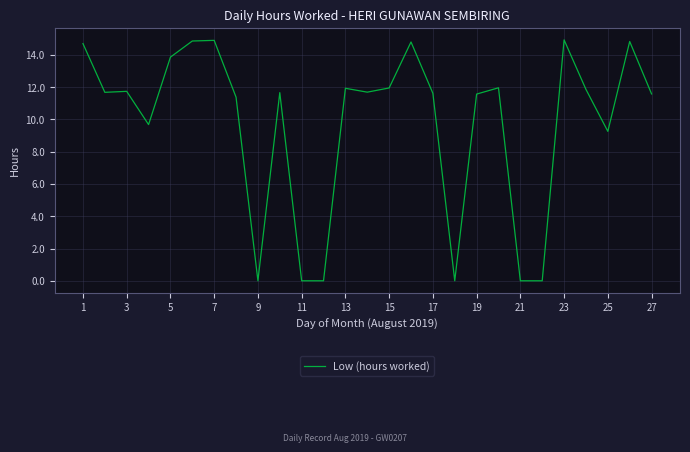

How many lines are shown in the chart?

1